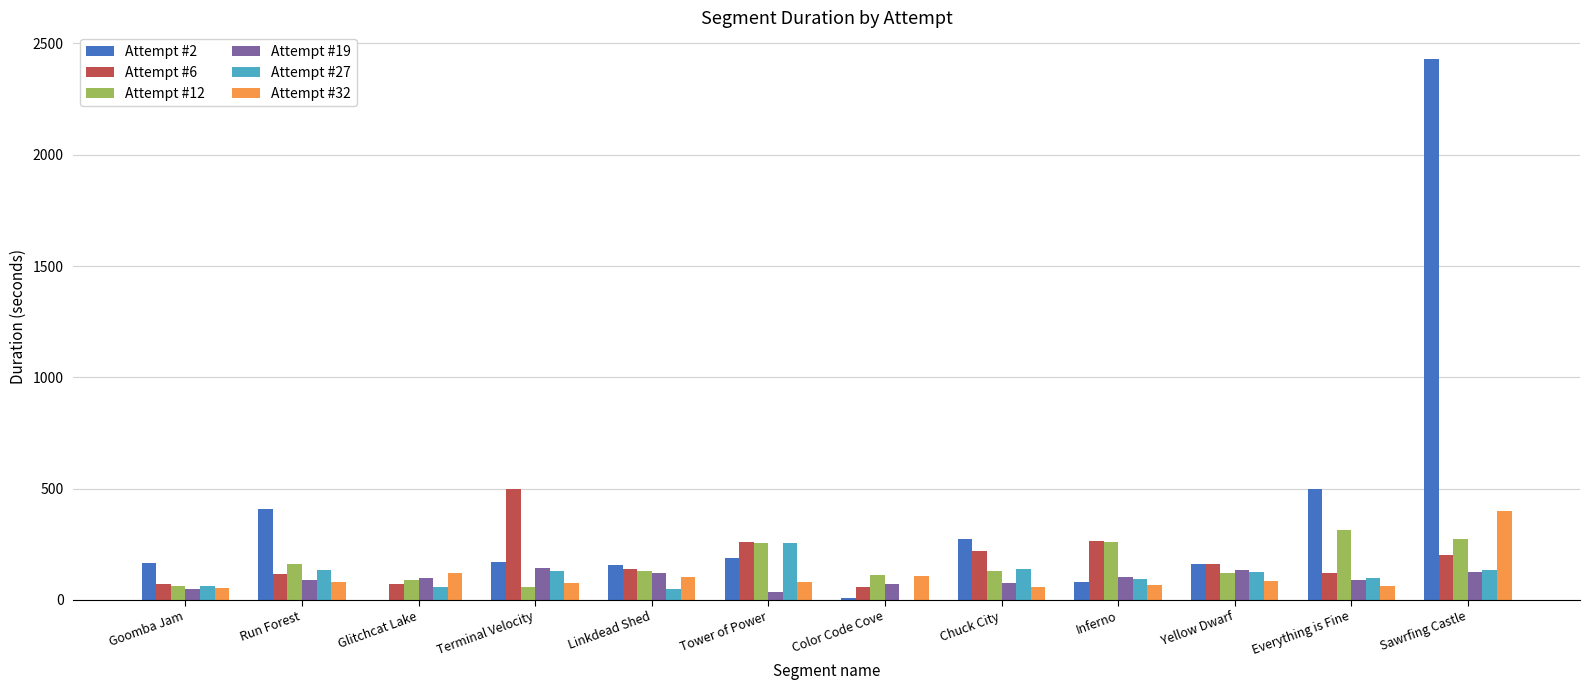

How many groups of bars are there?

12